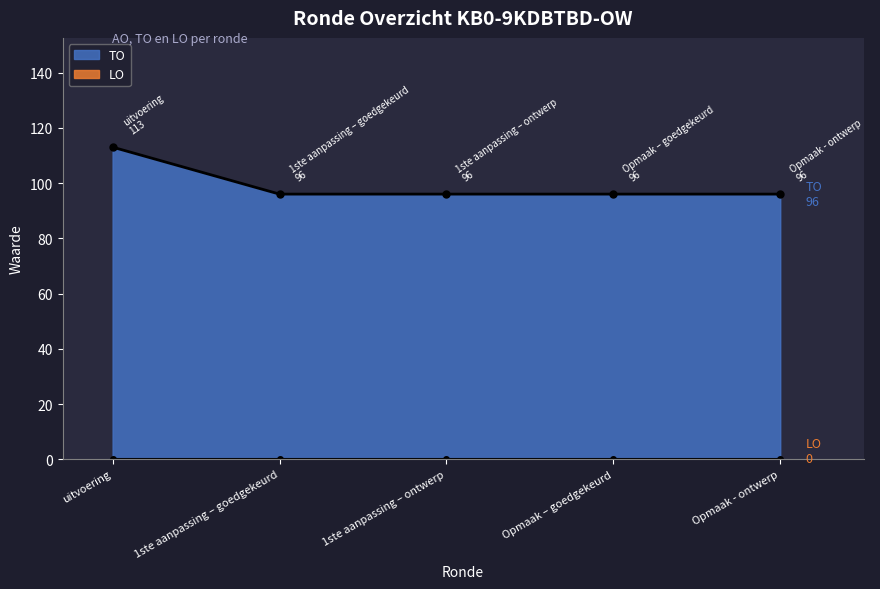

True or false: TO has a value of 145 at Opmaak - ontwerp.

False